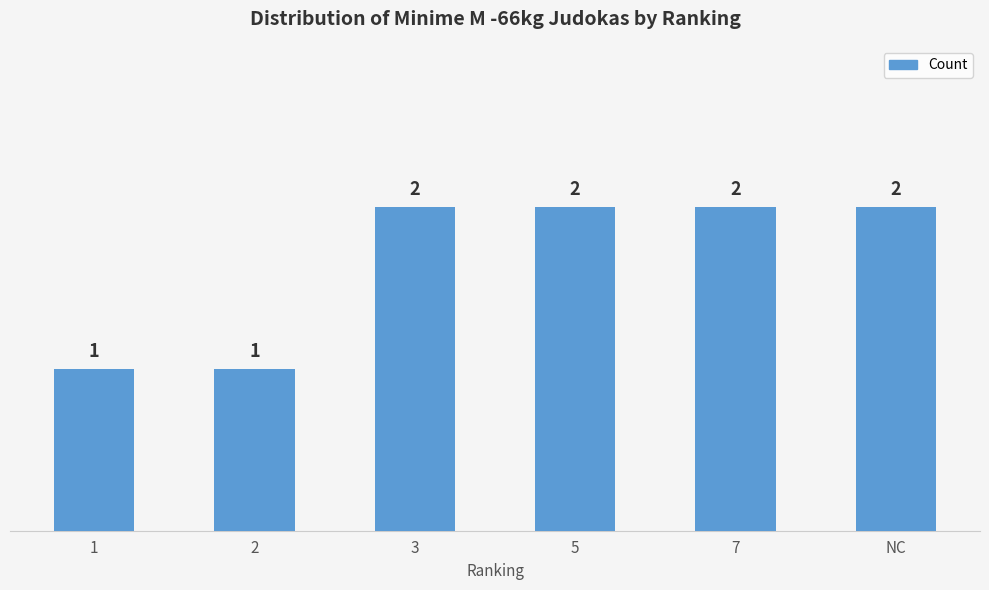

What is the label of the 3rd bar from the right?

5